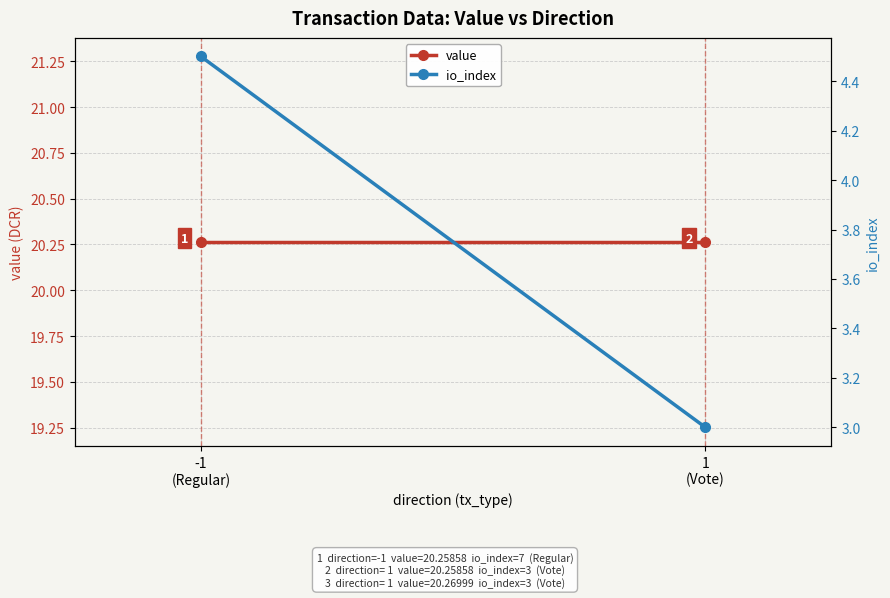

What is the label of the 2nd point from the left?

1
(Vote)